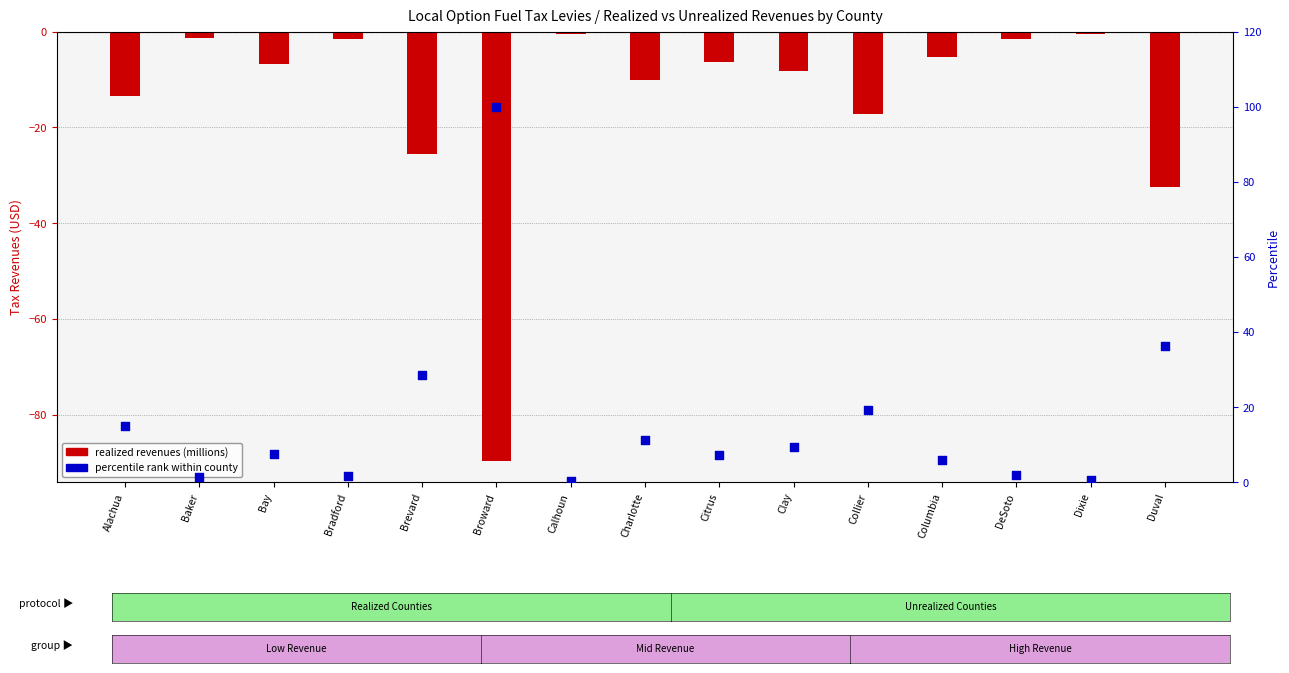

At how many categories does at least one series exceed 39?

1